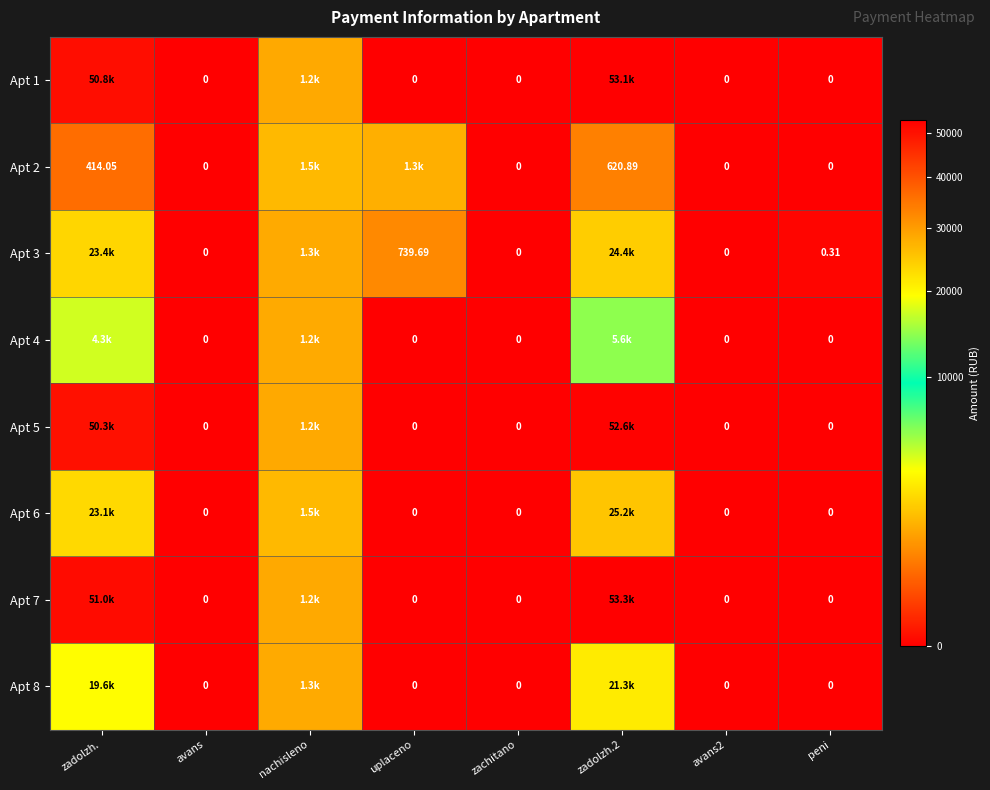

True or false: Apt 1 has a value of 22516.0 at peni.

False